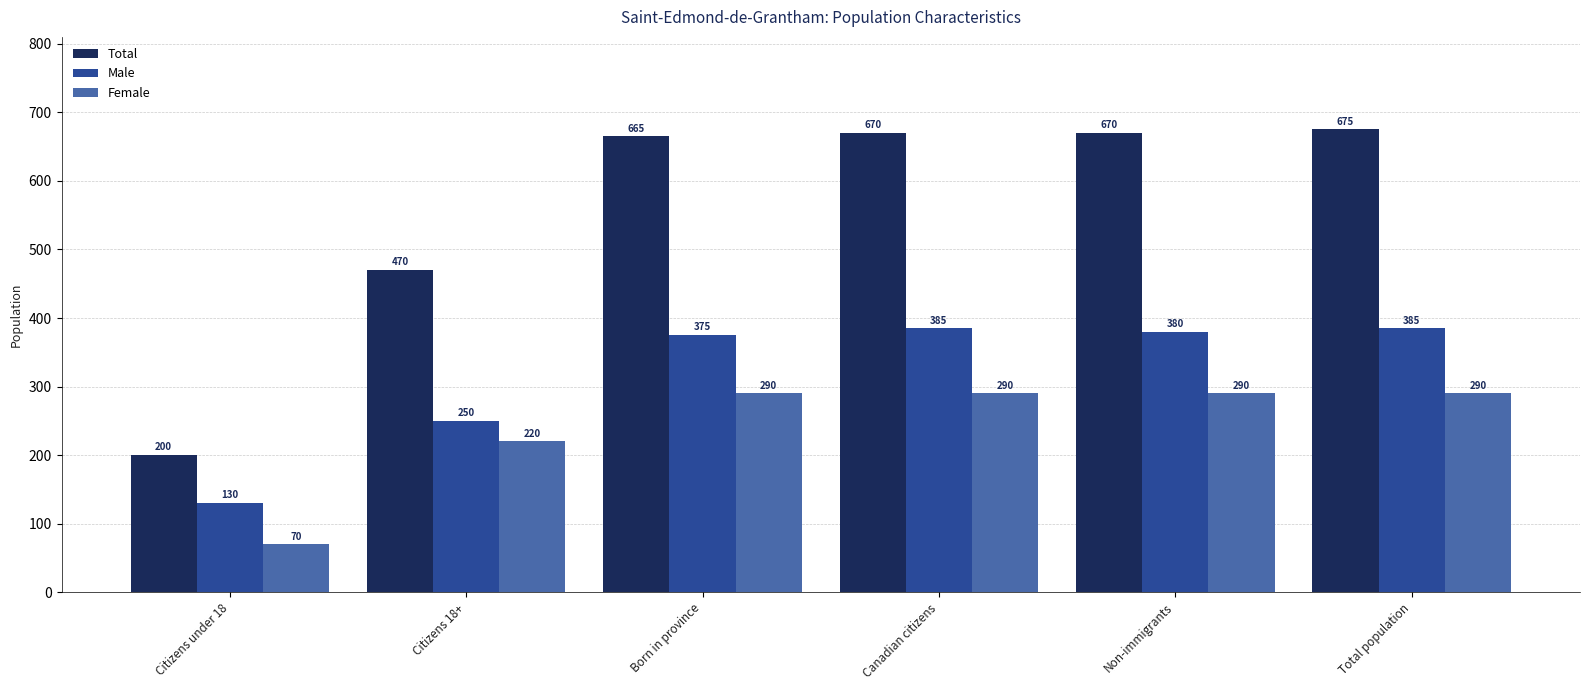

List the series in order of their peak value, lowest first.

Female, Male, Total